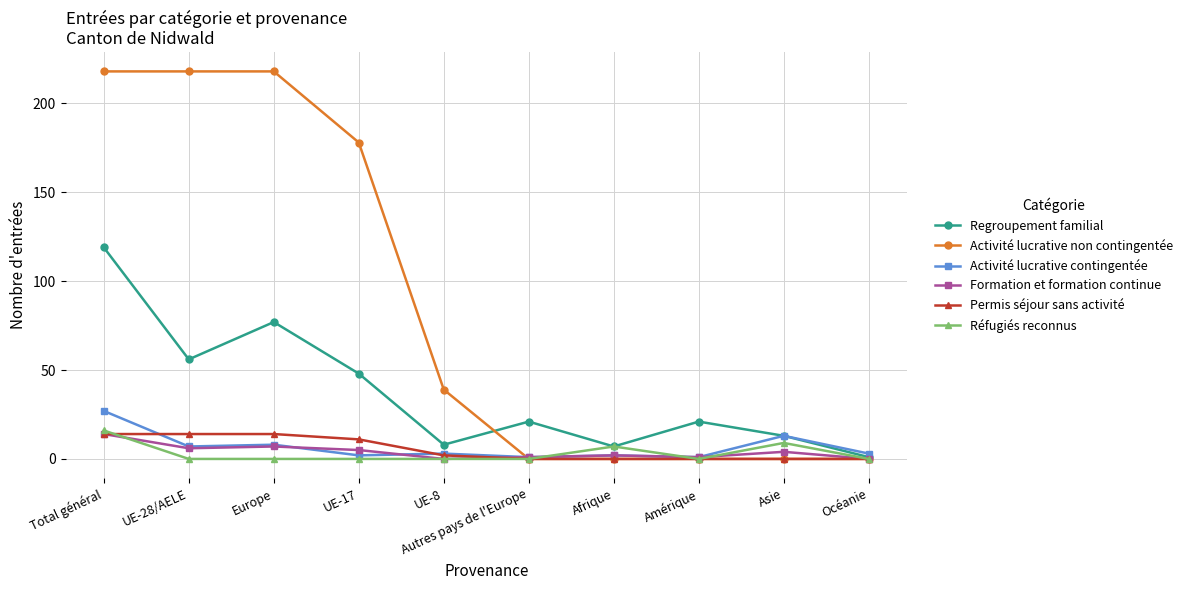

Which series changed the most between UE-8 and Océanie?

Activité lucrative non contingentée